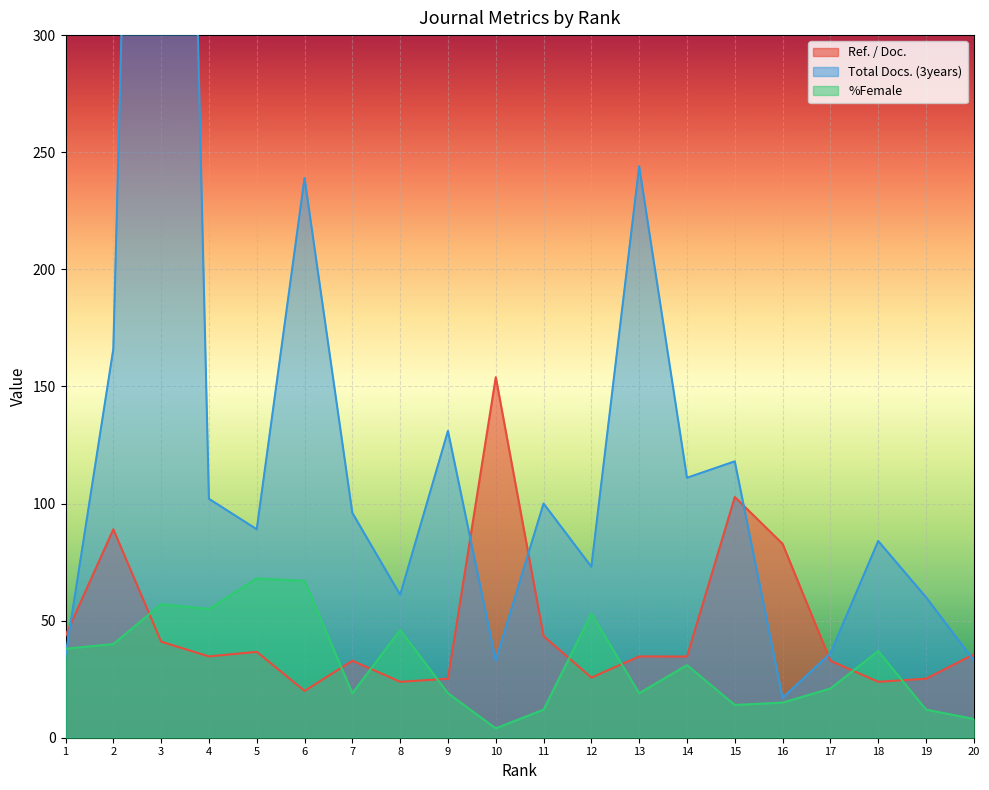

What are all the series names shown in the legend?

Ref. / Doc., Total Docs. (3years), %Female